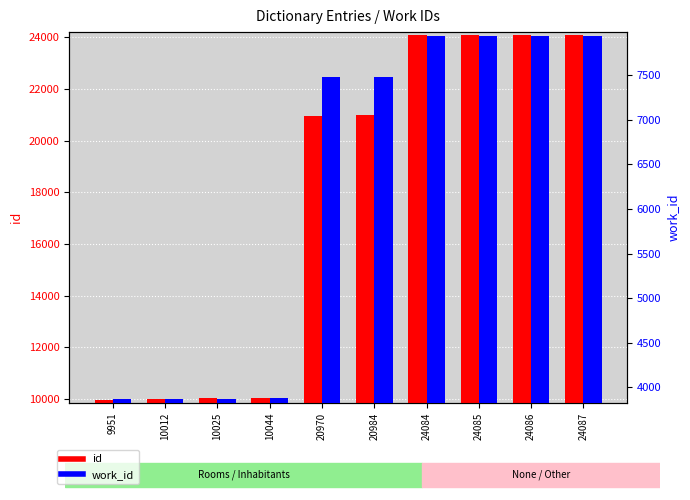

What is the average value of the work_id series?

6221